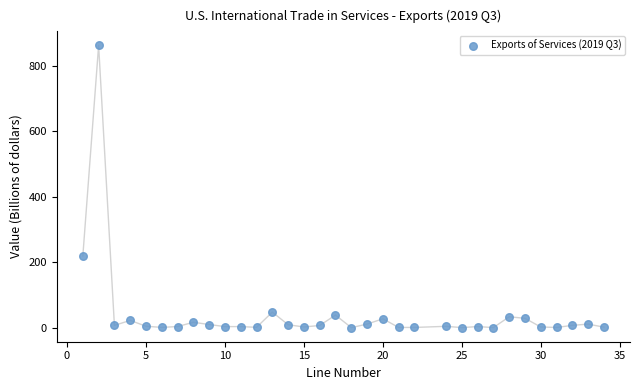

What Y value in the scatter plot is closest to 431?

219.3